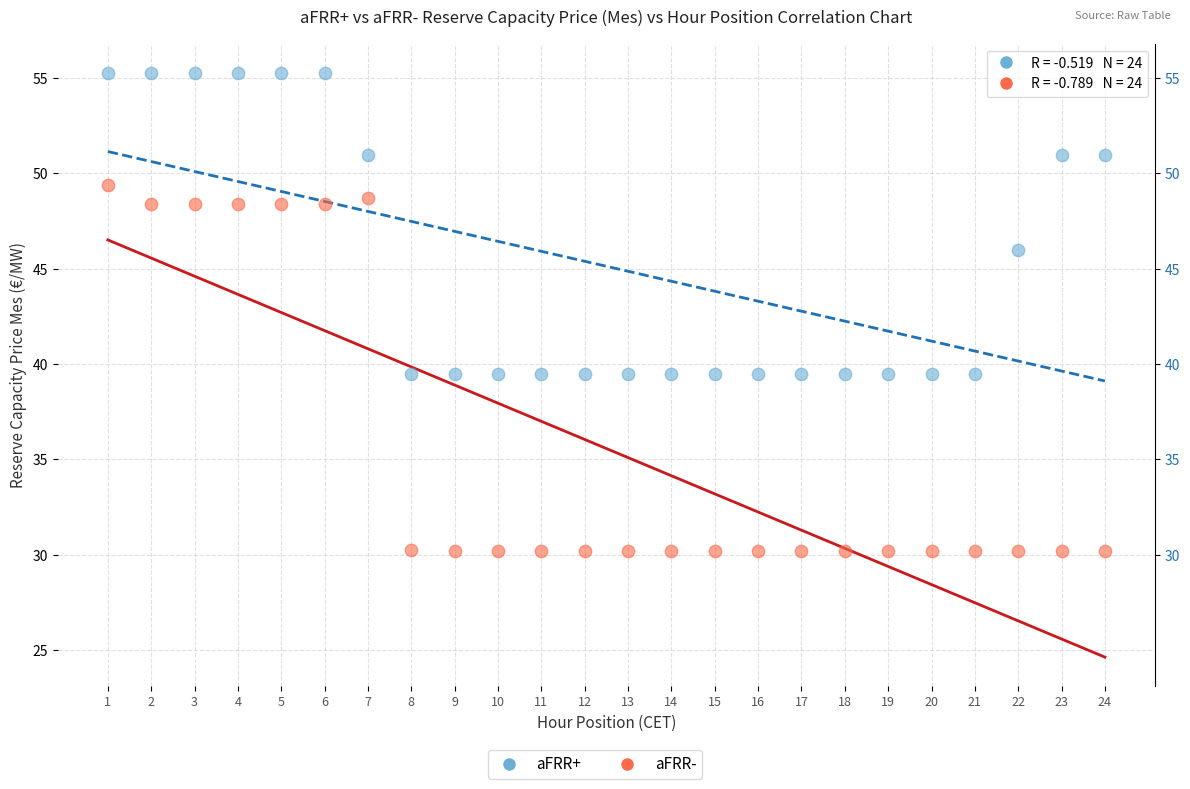

In the aFRR+ series, what Y value is closest to 47?

46.0